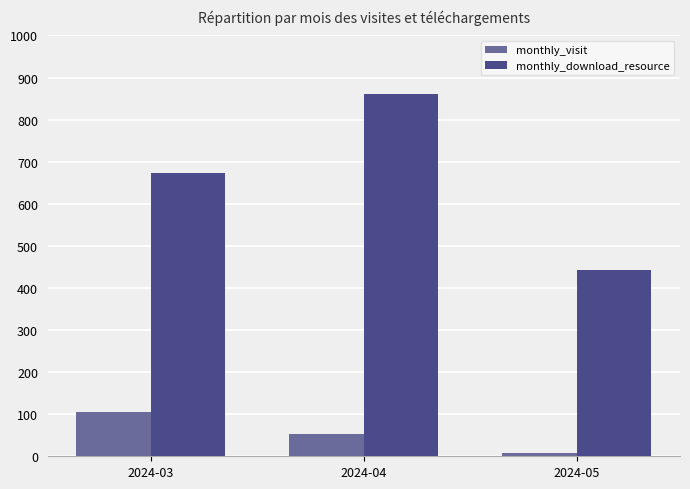

What is the highest value of the monthly_download_resource series?

860